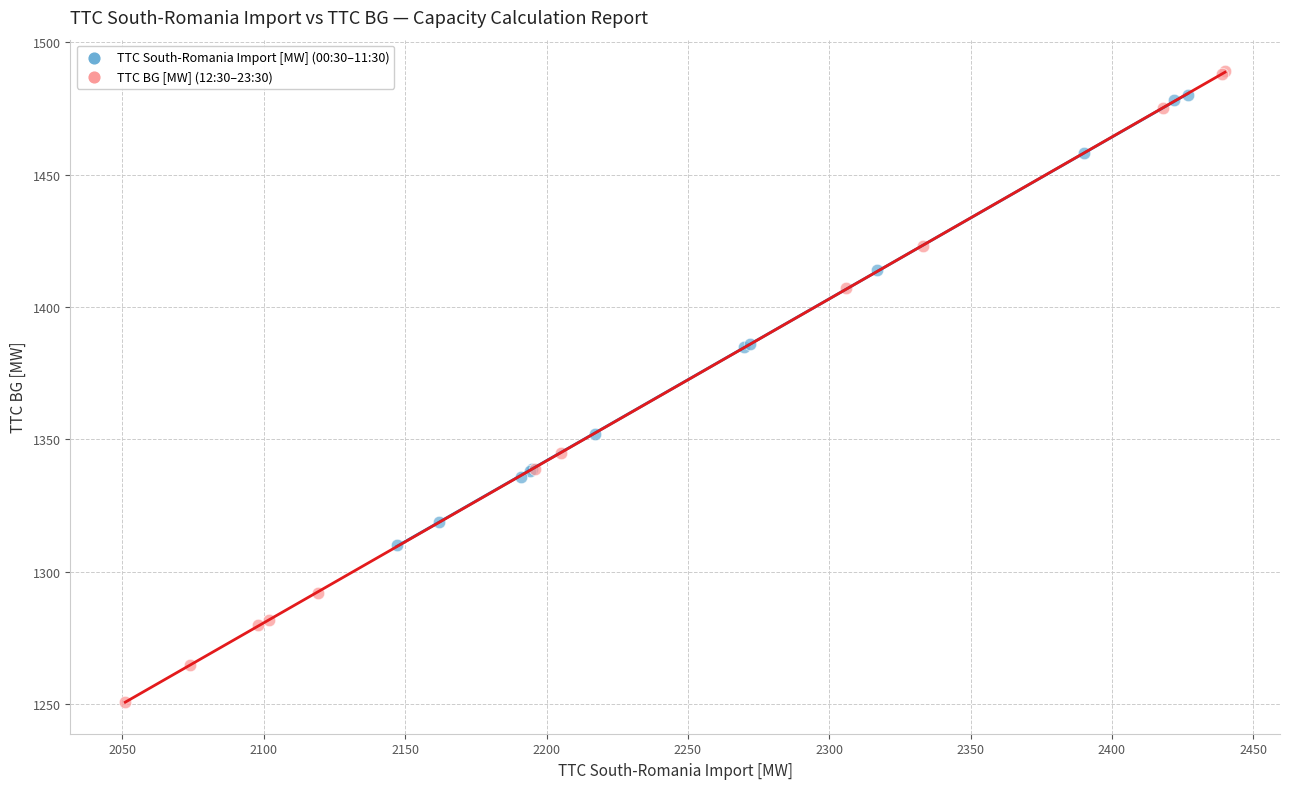

Which series contains the lowest Y value?

TTC BG [MW] (12:30–23:30)